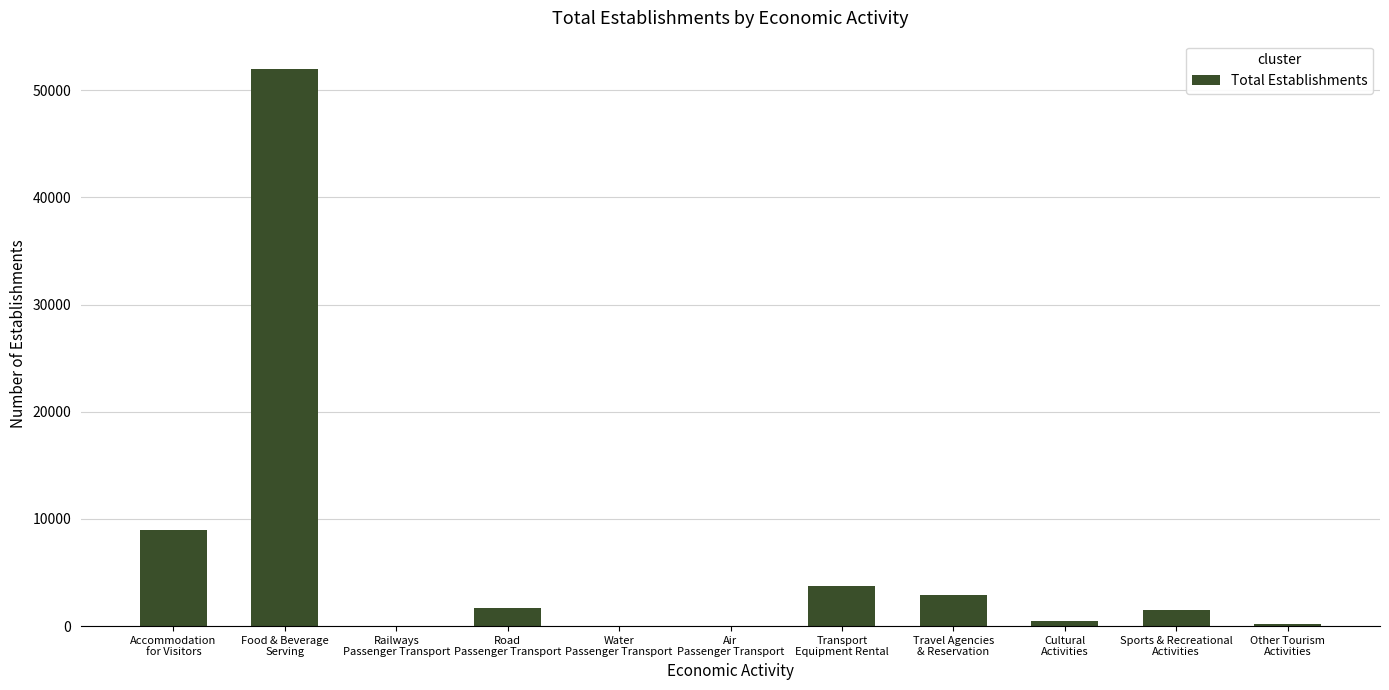

Approximately how many times larger is the value at Railways
Passenger Transport compared to Water
Passenger Transport?

0.1